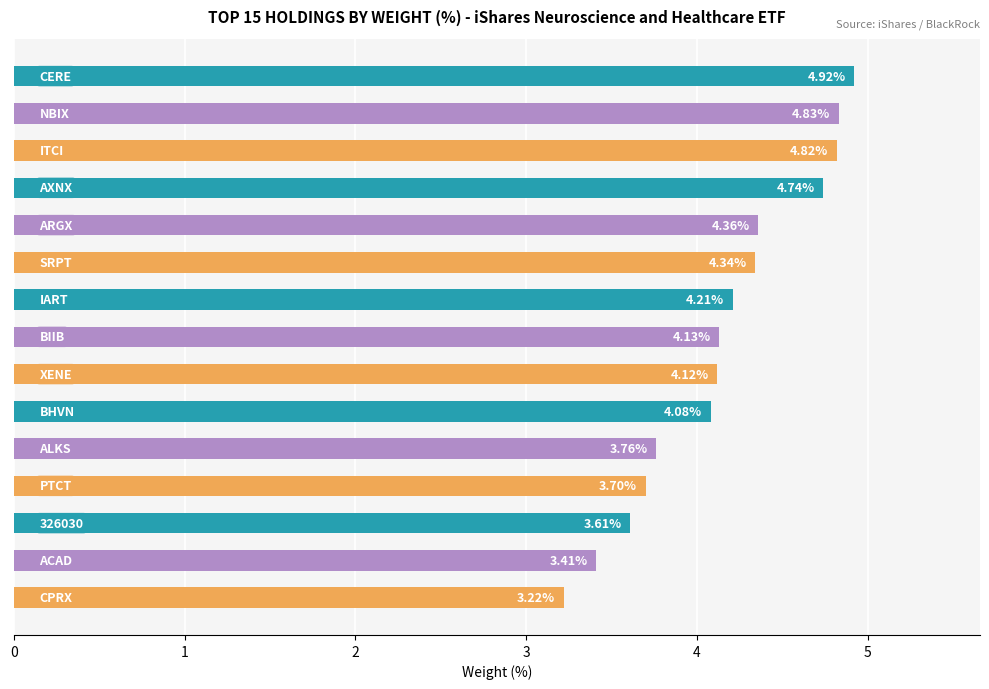

What is the average value?

4.2